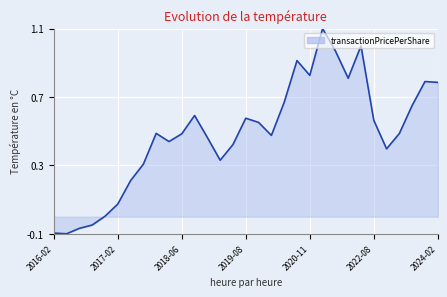

How many lines are shown in the chart?

1